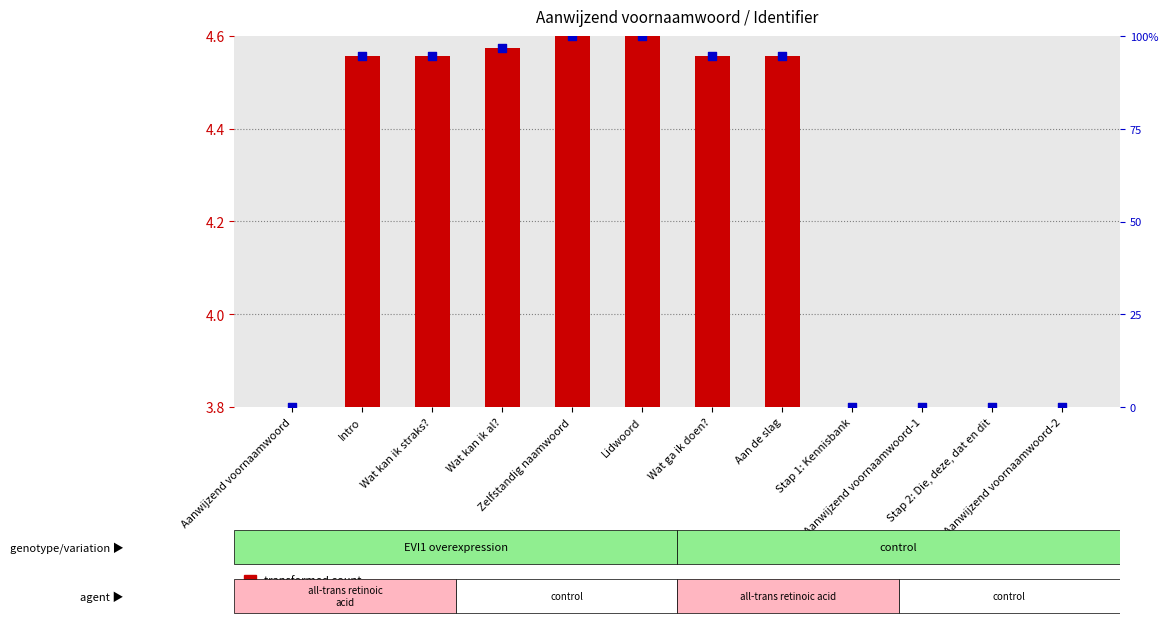

Which series has the widest spread of Y values?

transformed count